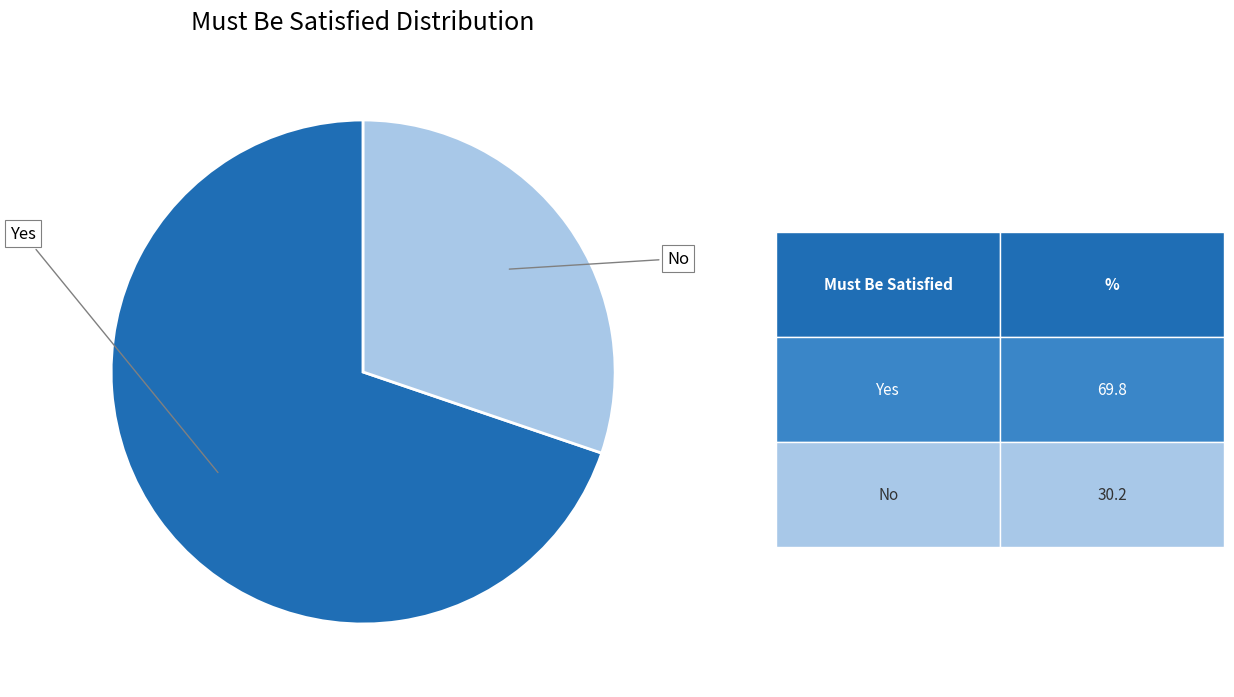

How many slices are in this pie chart?

2